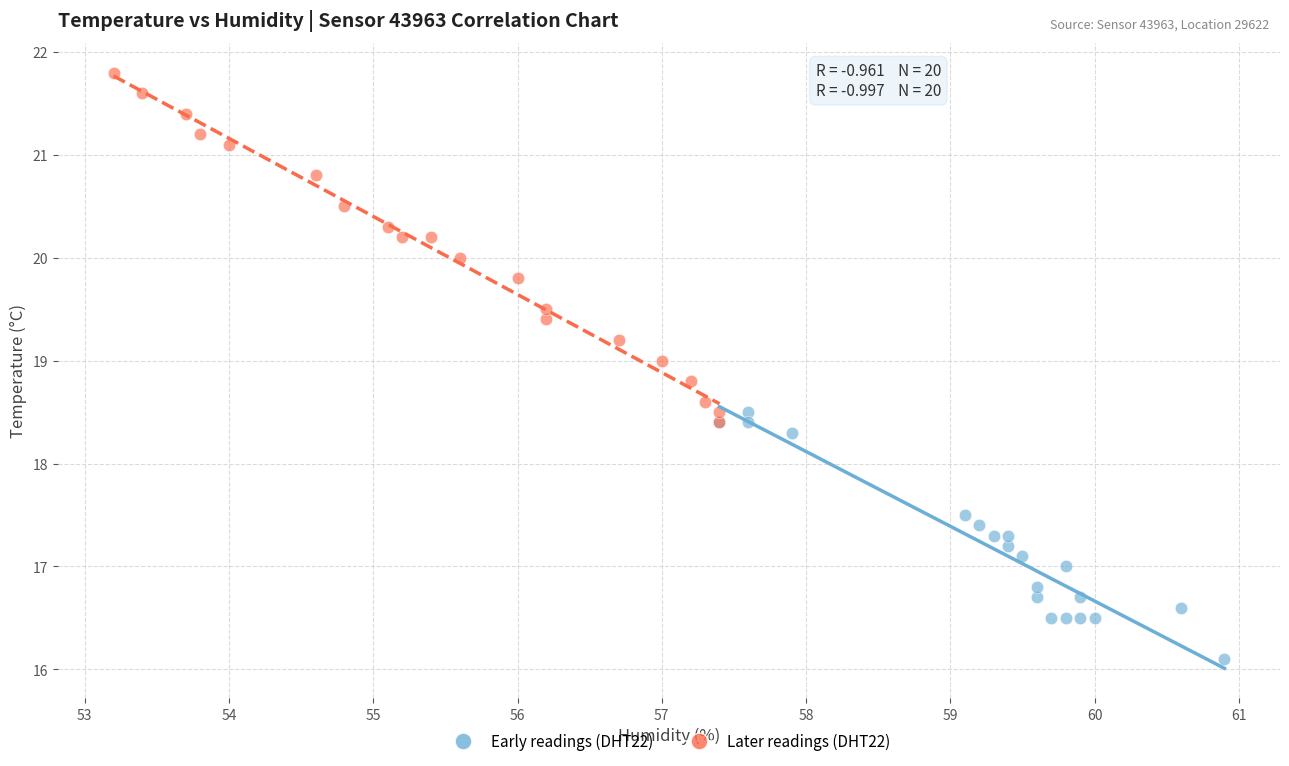

Which series contains the lowest Y value?

Early readings (DHT22)